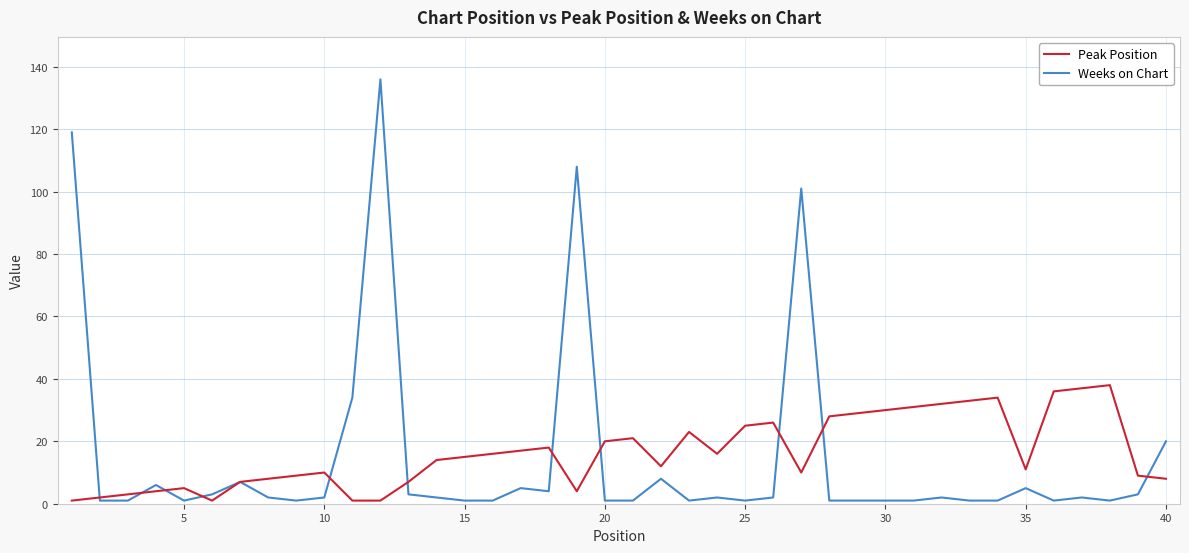

What are all the series names shown in the legend?

Peak Position, Weeks on Chart